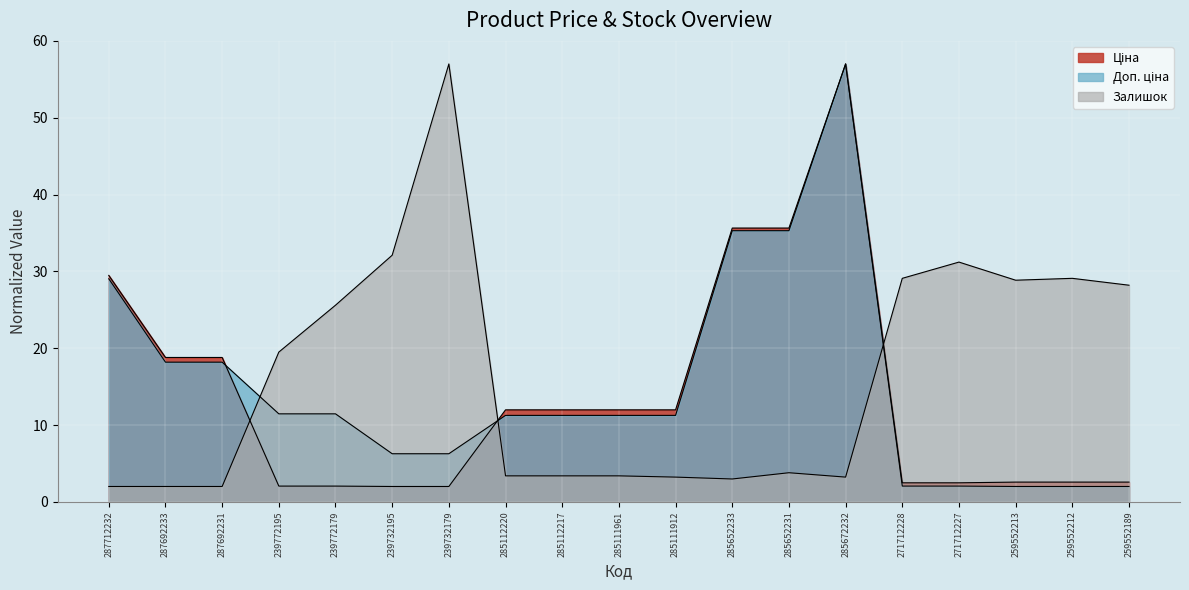

In Доп. ціна, how many points are higher than both neighbors (excluding endpoints)?

1